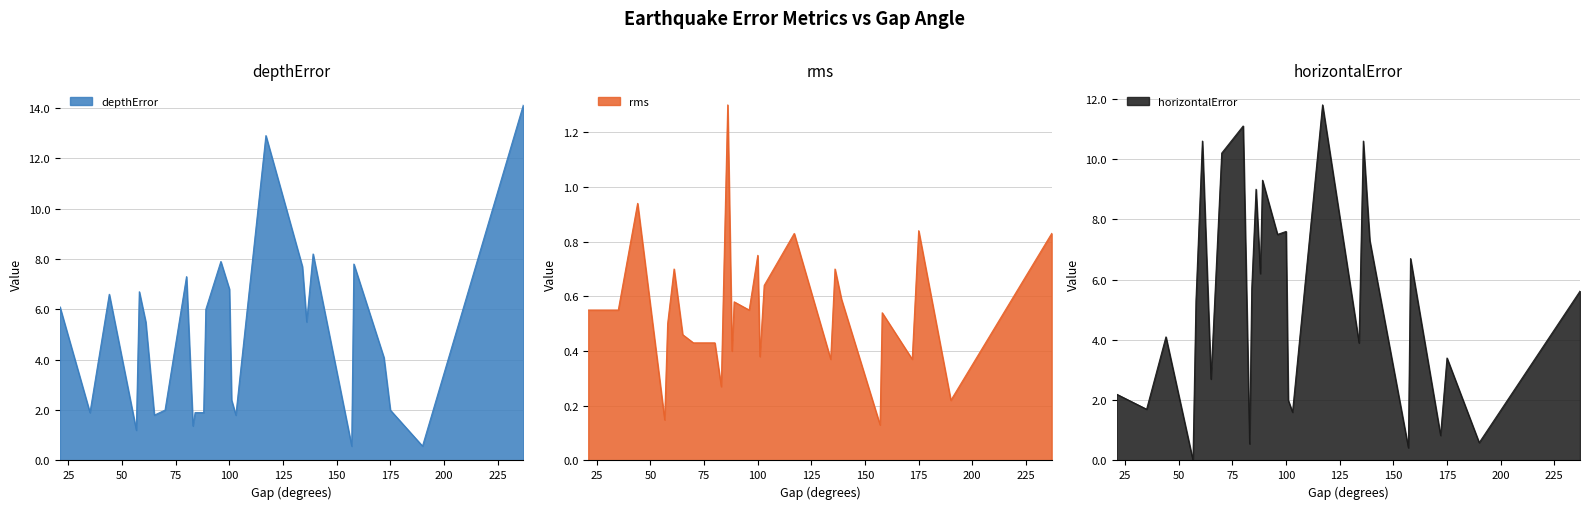

Rank the series by their maximum value, from highest to lowest.

depthError, horizontalError, rms